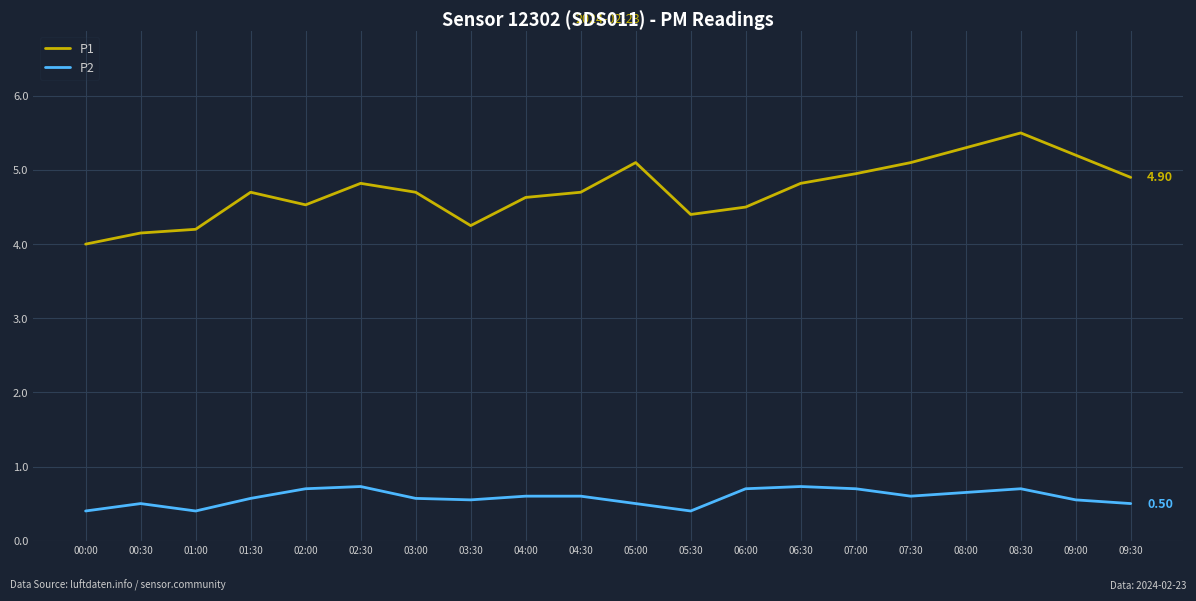

Is this an area chart (filled region under the line)?

No